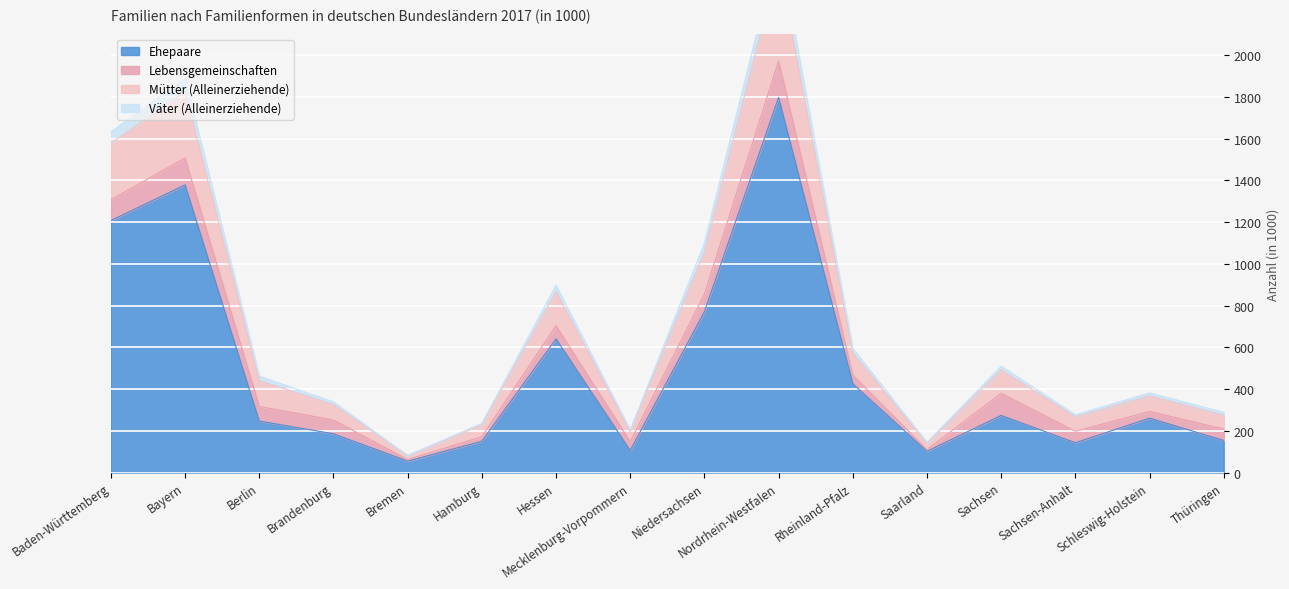

True or false: Ehepaare has a value of 2884 at Nordrhein-Westfalen.

False